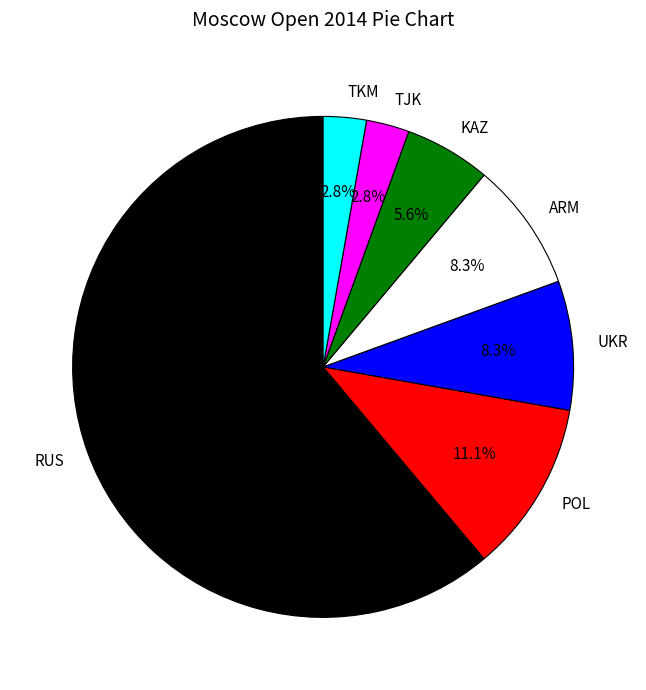

Which category has the biggest portion of the pie?

RUS